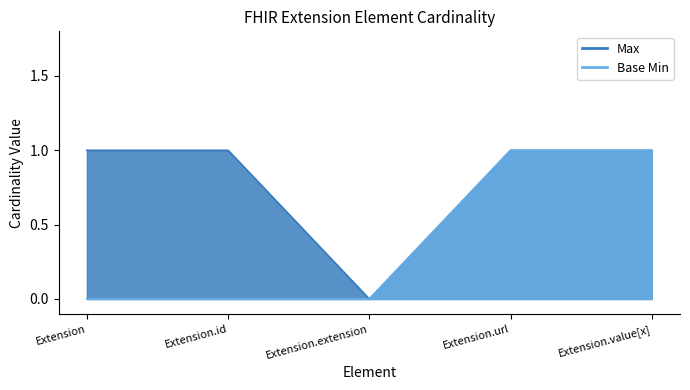

Reading right to left, extract all data points from this chart.

Max: Extension.value[x]=1	Extension.url=1	Extension.extension=0	Extension.id=1	Extension=1
Base Min: Extension.value[x]=1	Extension.url=1	Extension.extension=0	Extension.id=0	Extension=0